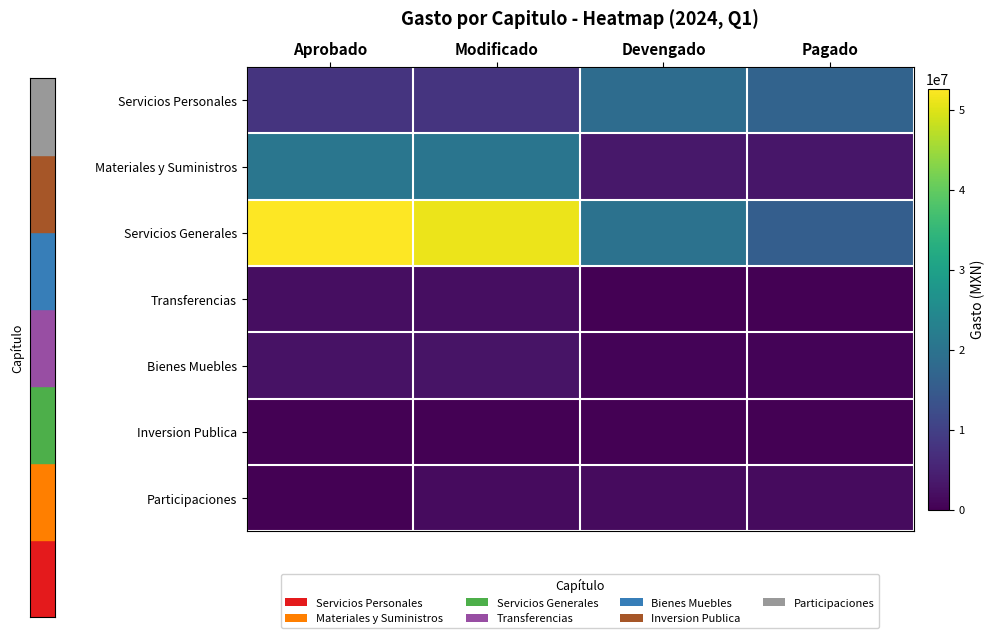

What is the greatest value displayed?

52610097.1